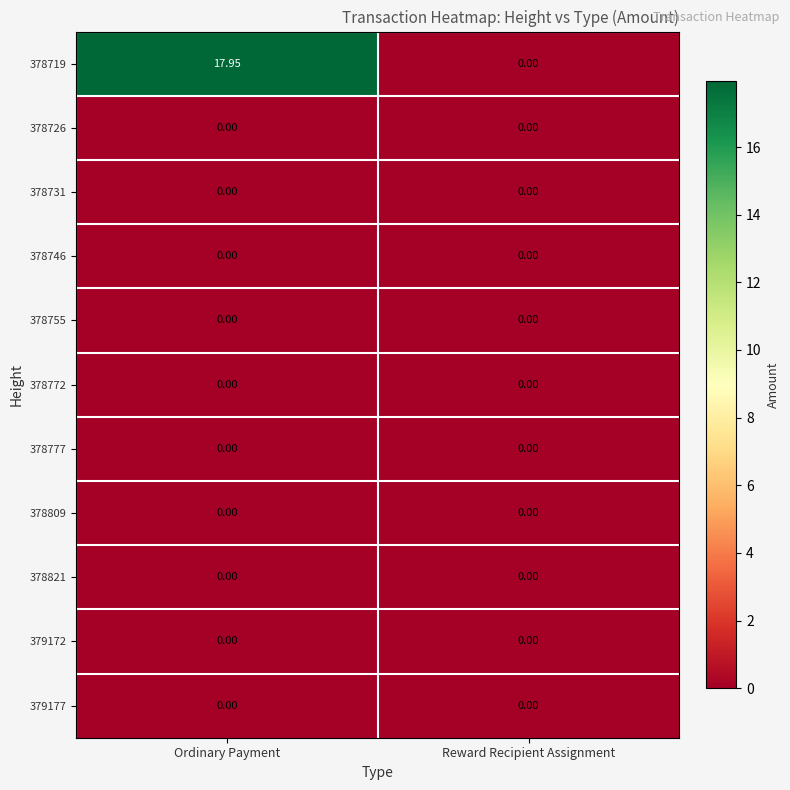

At which label does 378719 reach its minimum?

Reward Recipient Assignment